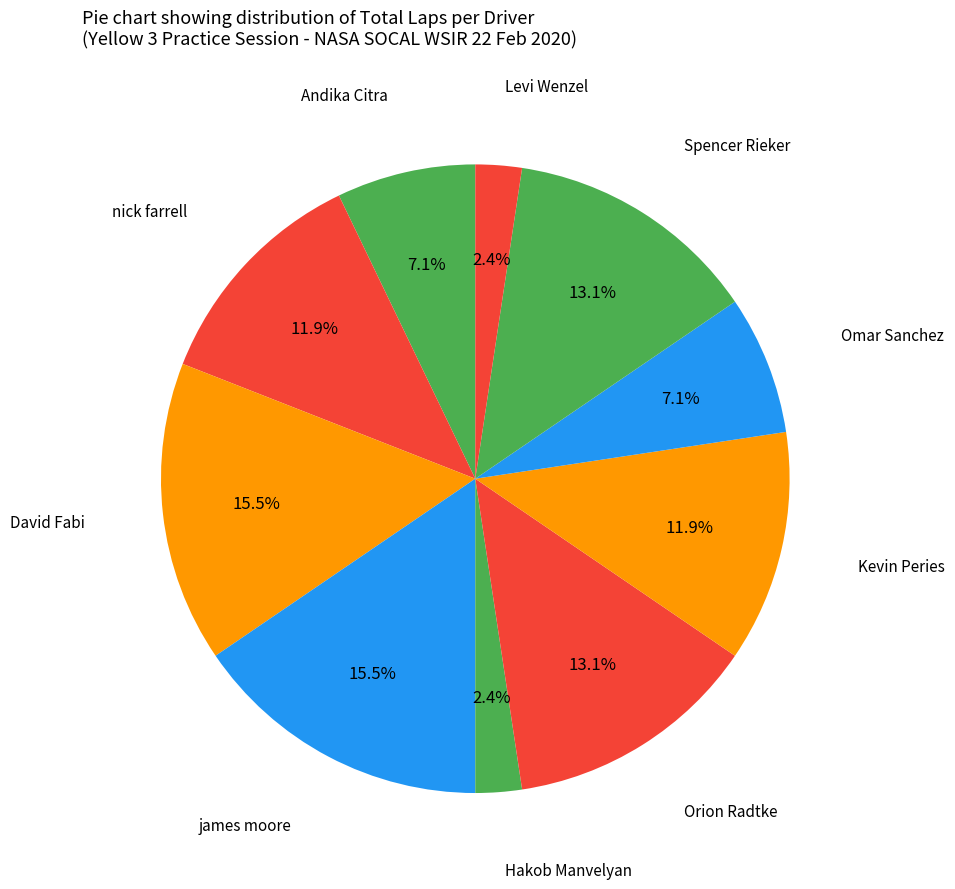

How many slices are in this pie chart?

10